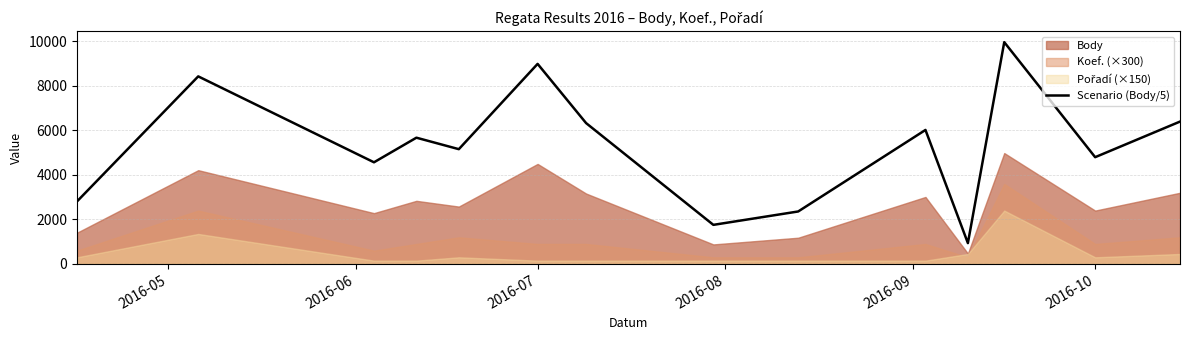

What is the highest value of the Scenario (Body/5) series?

9970